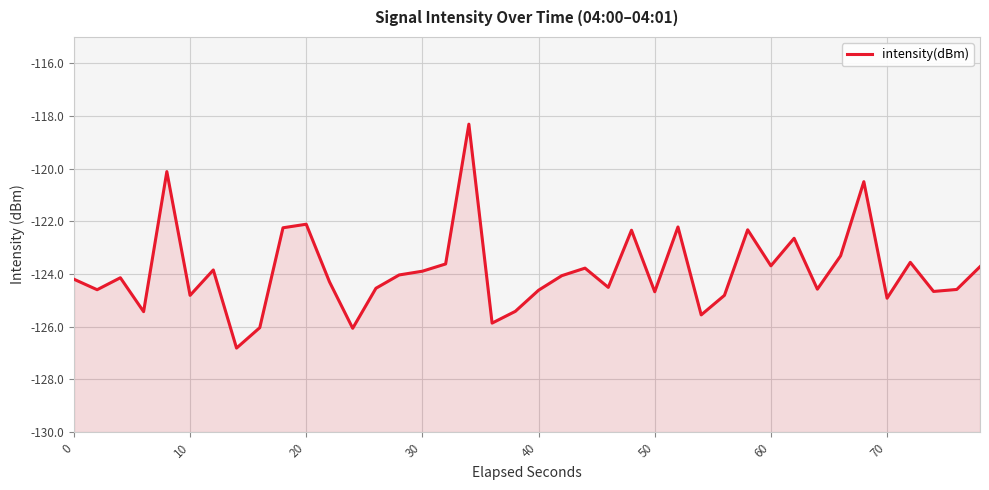

The value at 50 is -180.9. True or false?

False